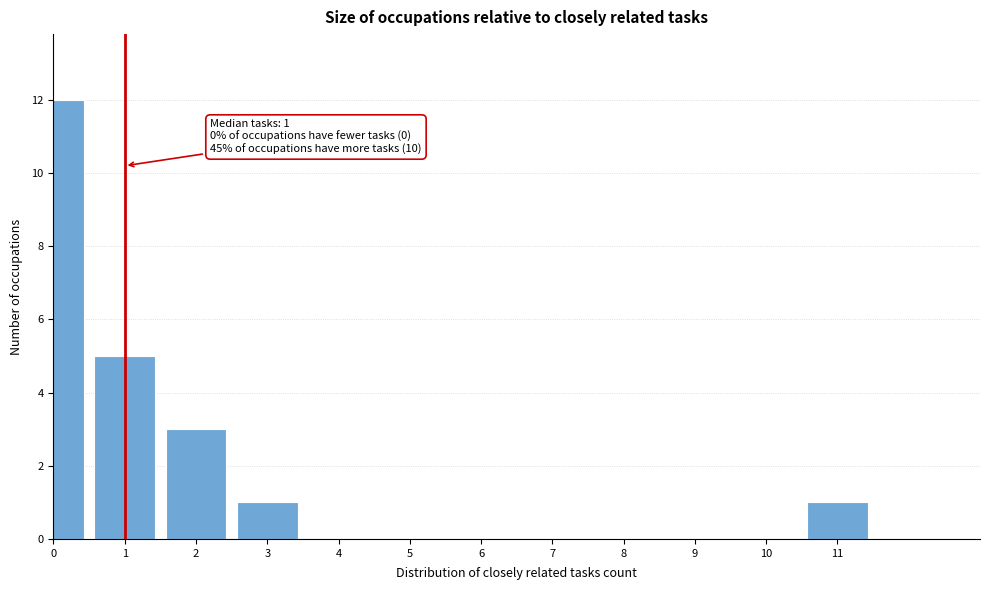

Reading left to right, list all the values displayed in this chart.

0=12	1=5	2=3	3=1	4=0	5=0	6=0	7=0	8=0	9=0	10=0	11=1